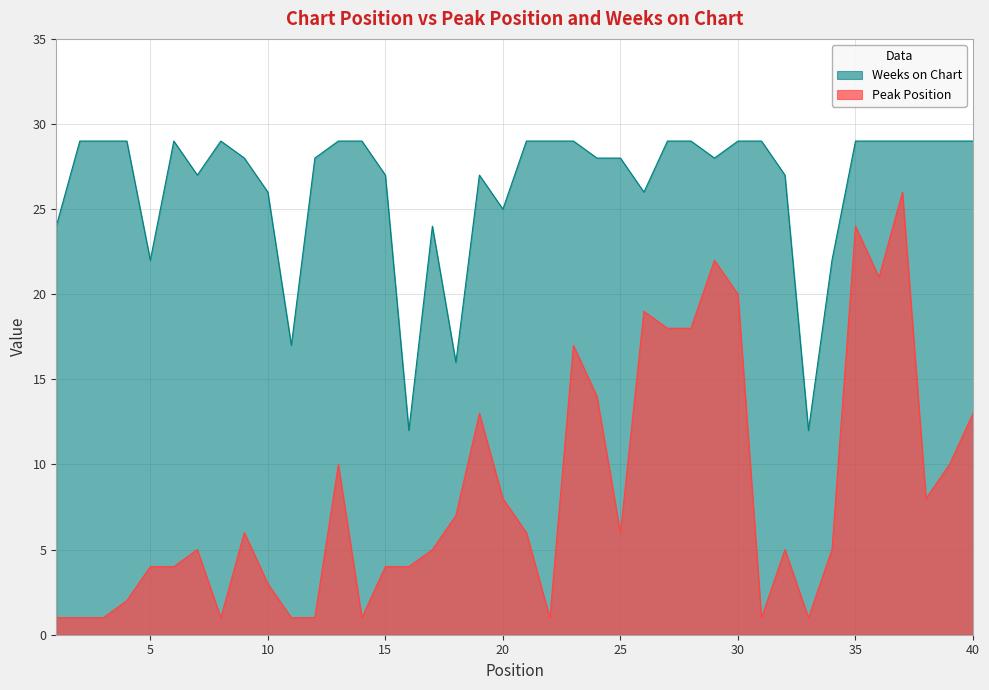

True or false: Weeks on Chart and Peak Position cross at least once.

False